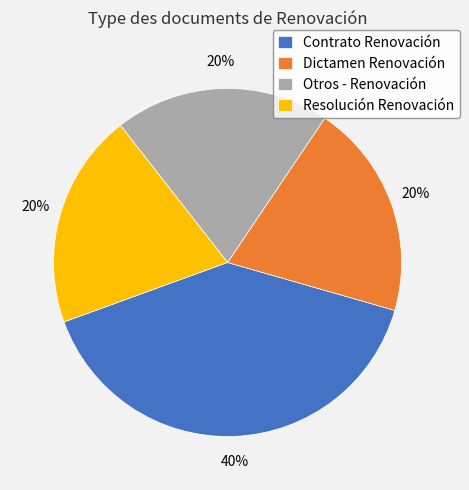

To the nearest percent, what percentage of the pie is Contrato Renovación?

40%